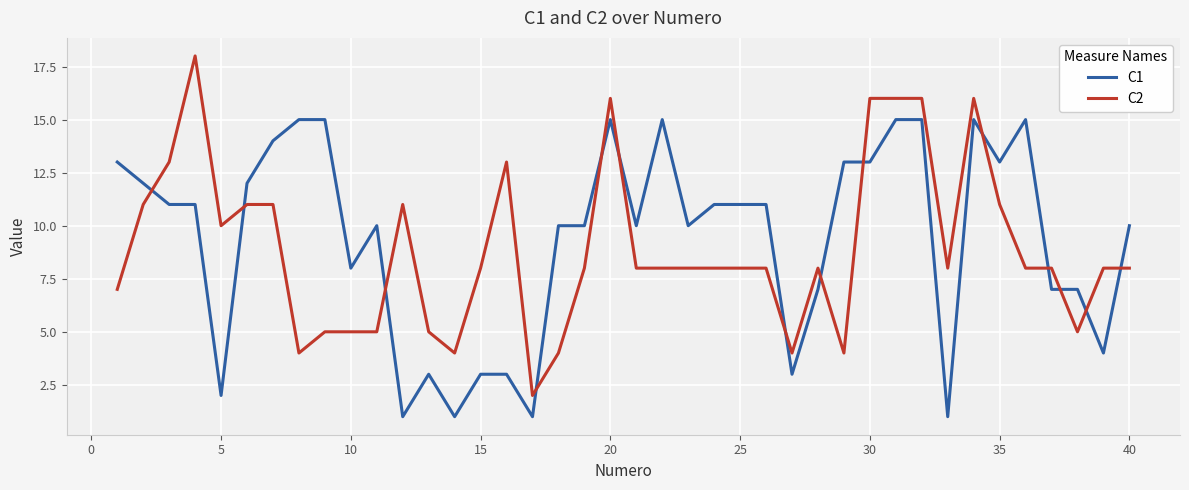

What is the greatest value displayed?

18